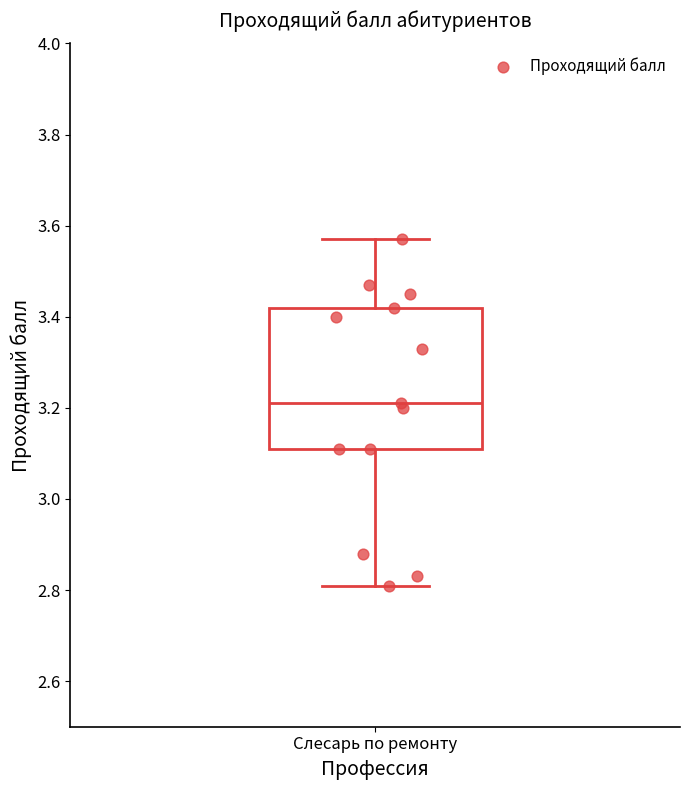

Where does the lower whisker of the box for Слесарь по ремонту end on the y-axis? The values are not printed on the chart, so give them approximately, as read against the axis.

2.82